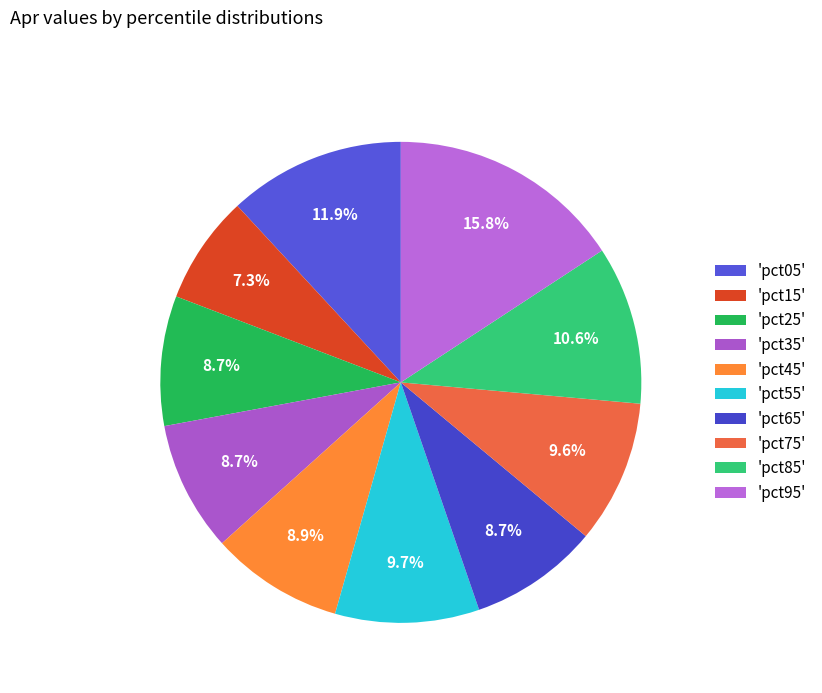

Which slice is the largest?

'pct95'